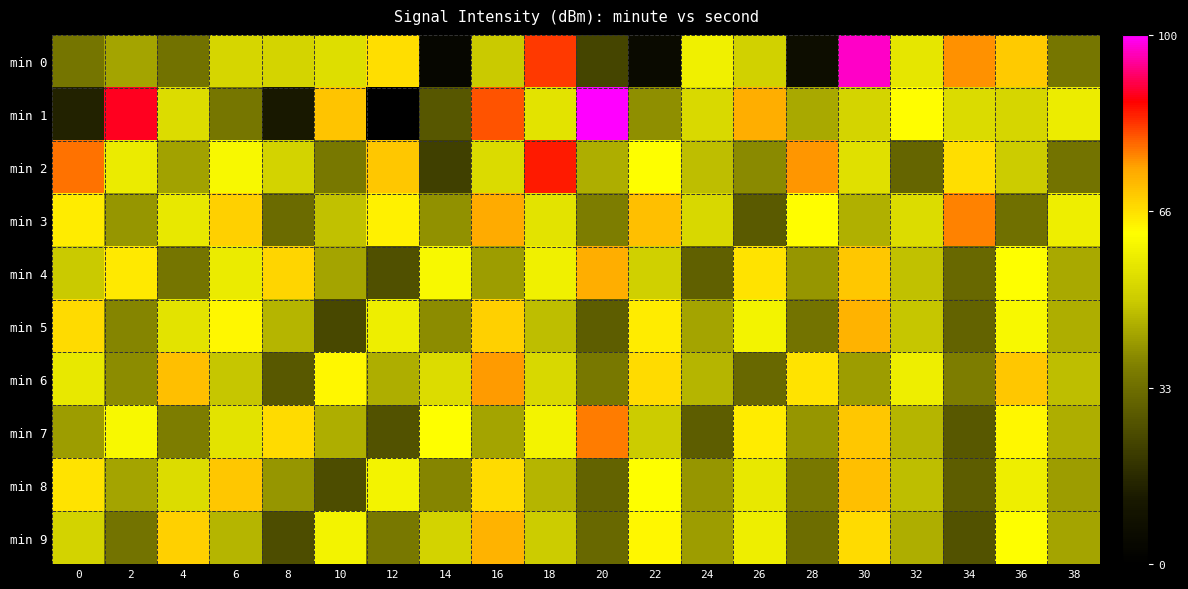

What is the spread (max minus min) of values at 28?

10.5